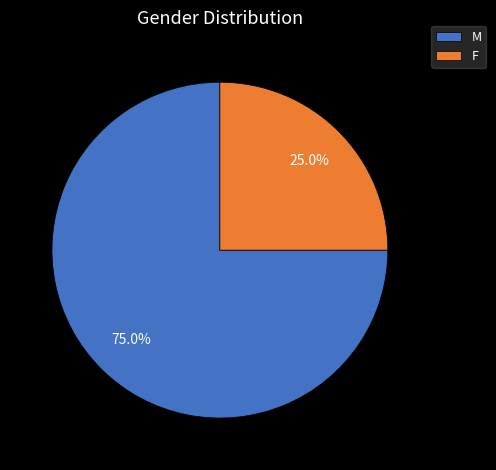

Combined, what portion of the pie is M and F?

100.0%